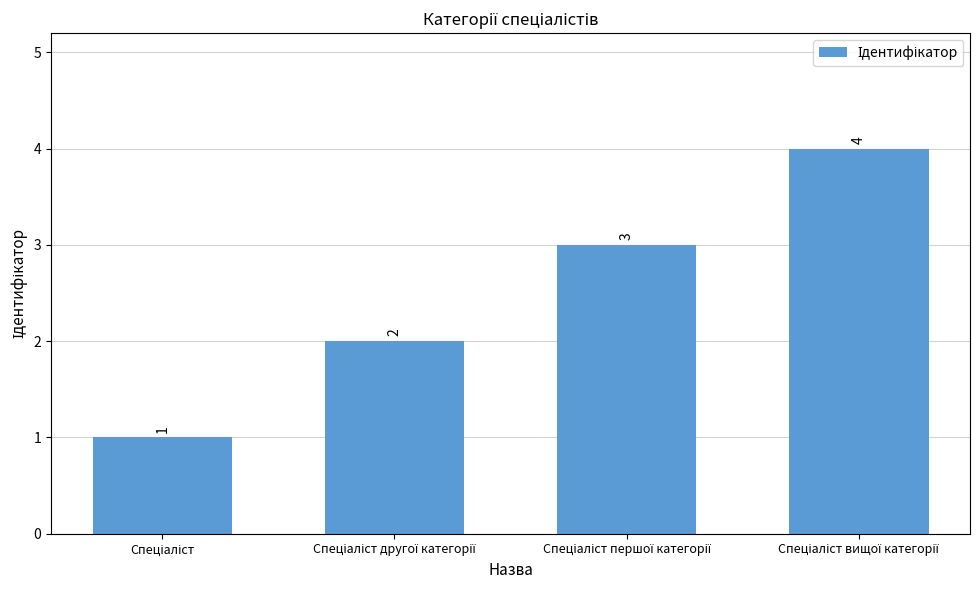

Reading left to right, extract all data points from this chart.

1	2	3	4